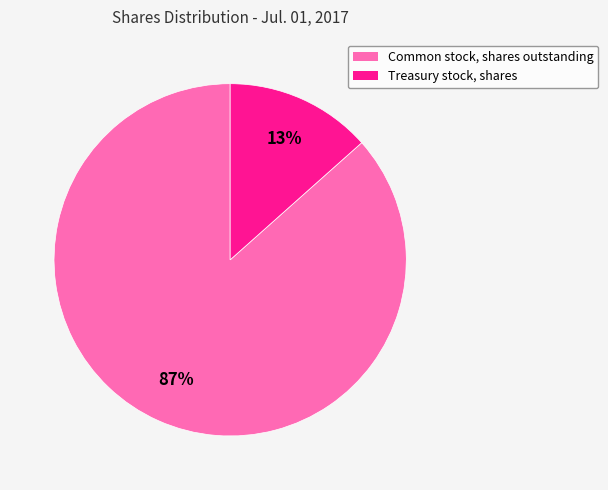

Do Common stock, shares outstanding and Treasury stock, shares together represent more than half of the pie?

Yes